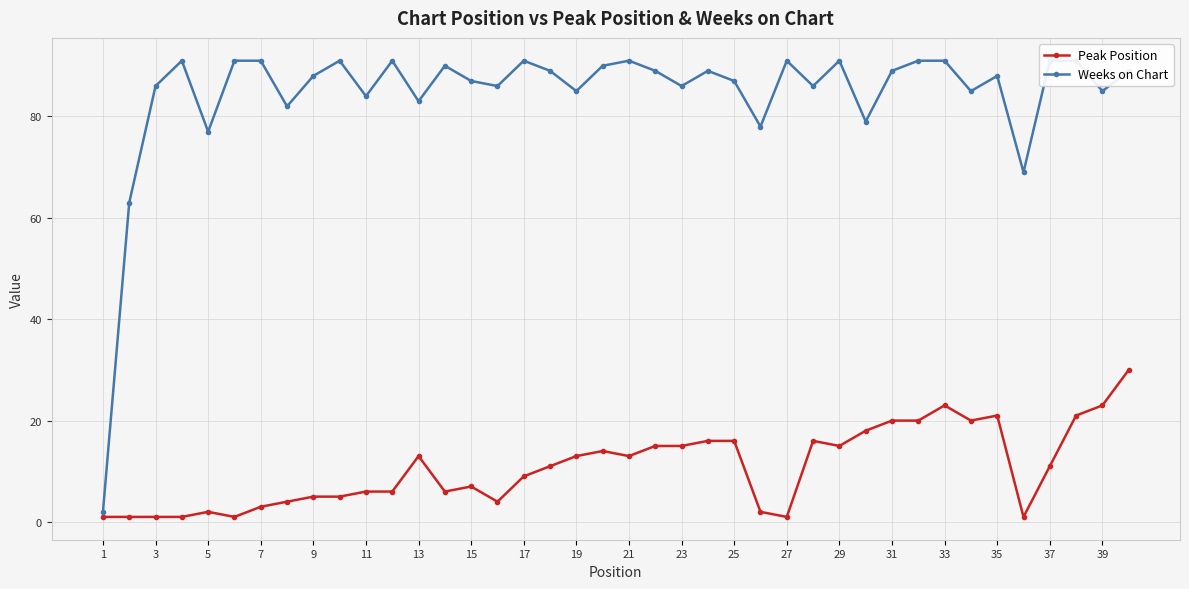

What is the average value of the Peak Position series?

11